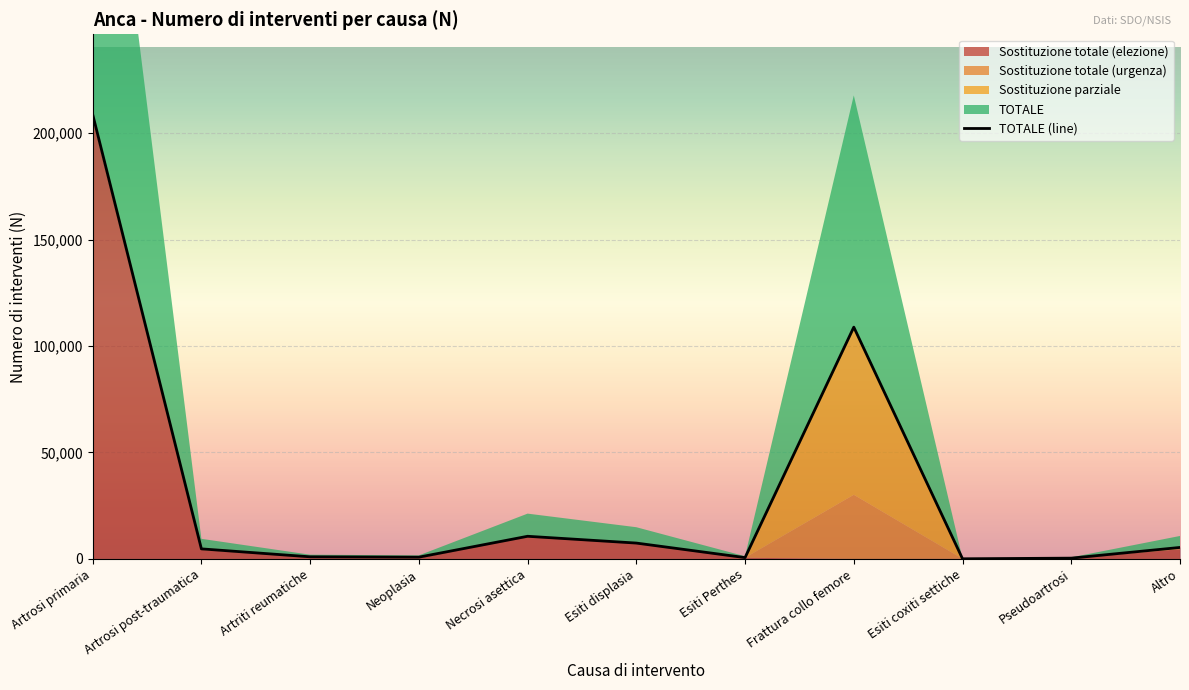

Rank the series at Frattura collo femore from lowest to highest value.

Sostituzione totale (elezione), Sostituzione totale (urgenza), Sostituzione parziale, TOTALE